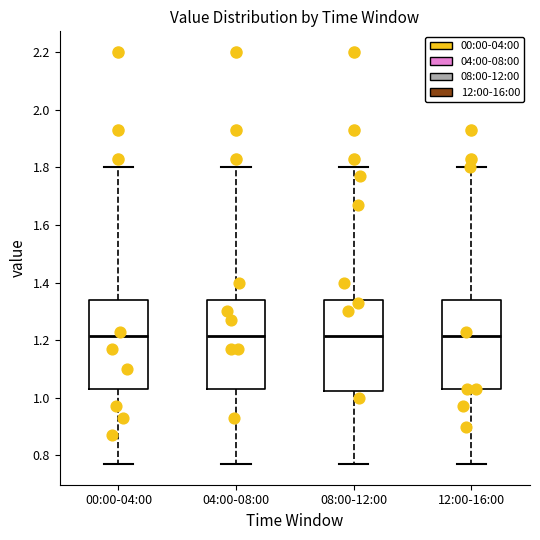

Where does the lower whisker of the box for 08:00-12:00 end on the y-axis? The values are not printed on the chart, so give them approximately, as read against the axis.

0.78